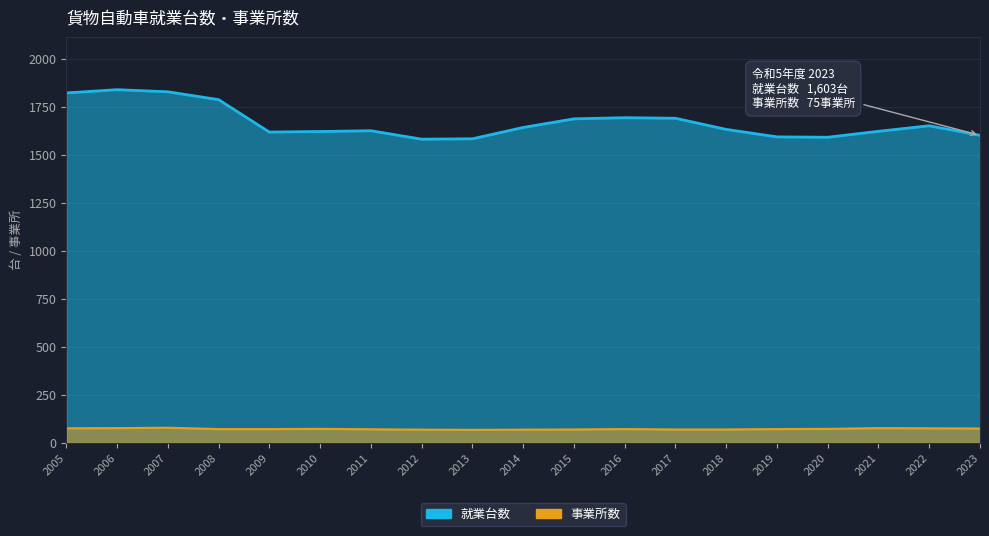

True or false: 事業所数 and 就業台数 intersect in this chart.

False